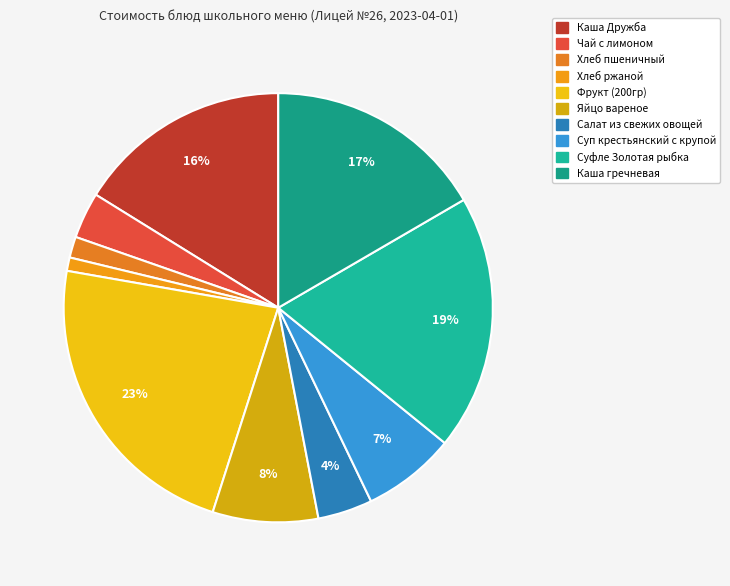

How many segments does this pie chart have?

10